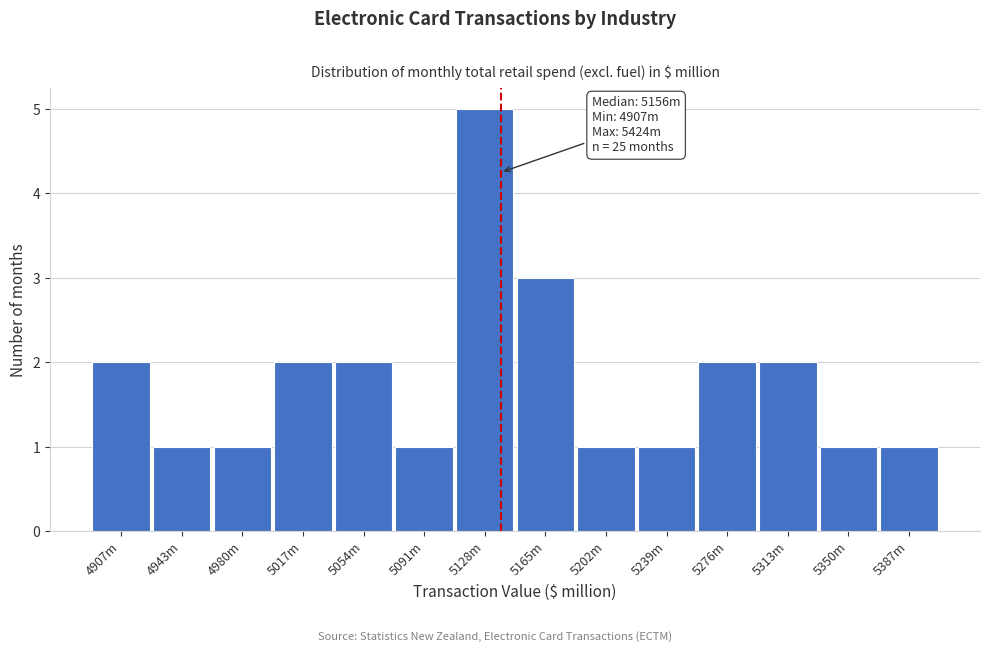

Reading left to right, transcribe all the data shown in this chart.

4907m=2	4943m=1	4980m=1	5017m=2	5054m=2	5091m=1	5128m=5	5165m=3	5202m=1	5239m=1	5276m=2	5313m=2	5350m=1	5387m=1